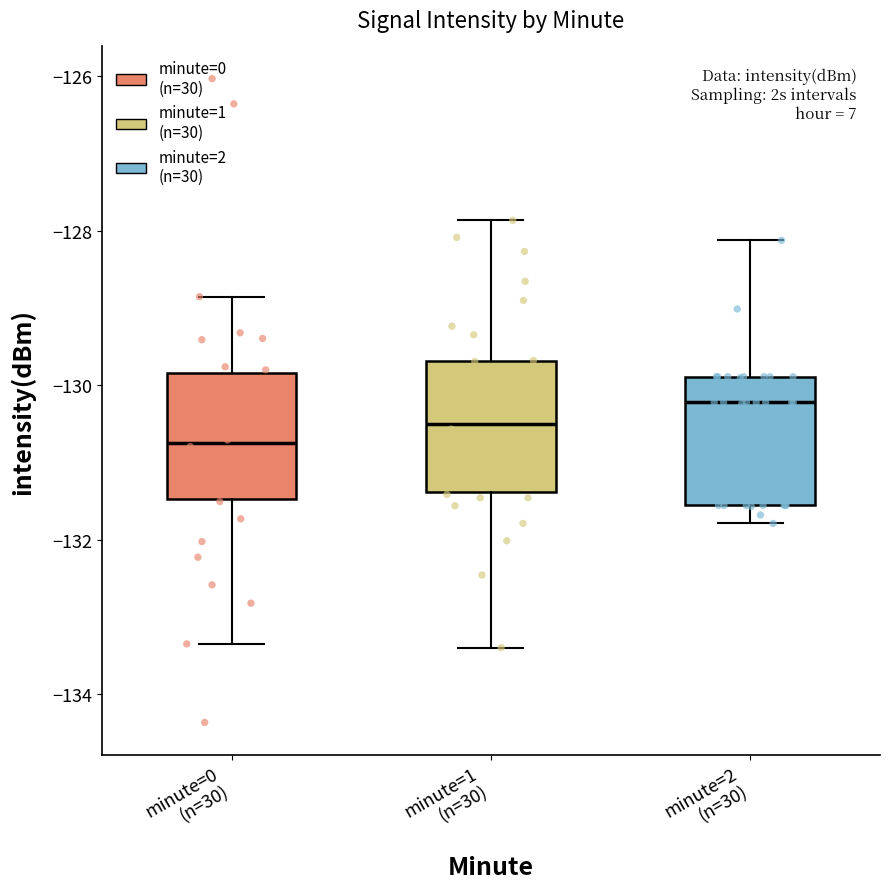

Reading left to right, read every box against the y-axis: the position of its median line, the range the box covers, and the ends of its whiskers. The values are not printed on the chart, so give them approximately, as read against the axis.

minute=0 (n=30): median -130.8, box -131.4 to -129.8, whiskers -133.4 to -128.8
minute=1 (n=30): median -130.4, box -131.4 to -129.6, whiskers -133.4 to -127.8
minute=2 (n=30): median -130.2, box -131.6 to -129.8, whiskers -131.8 to -128.2